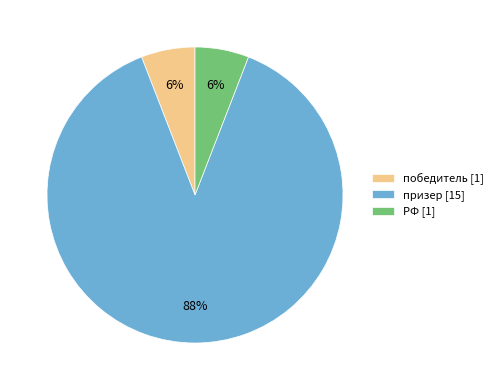

What is the majority slice?

призер